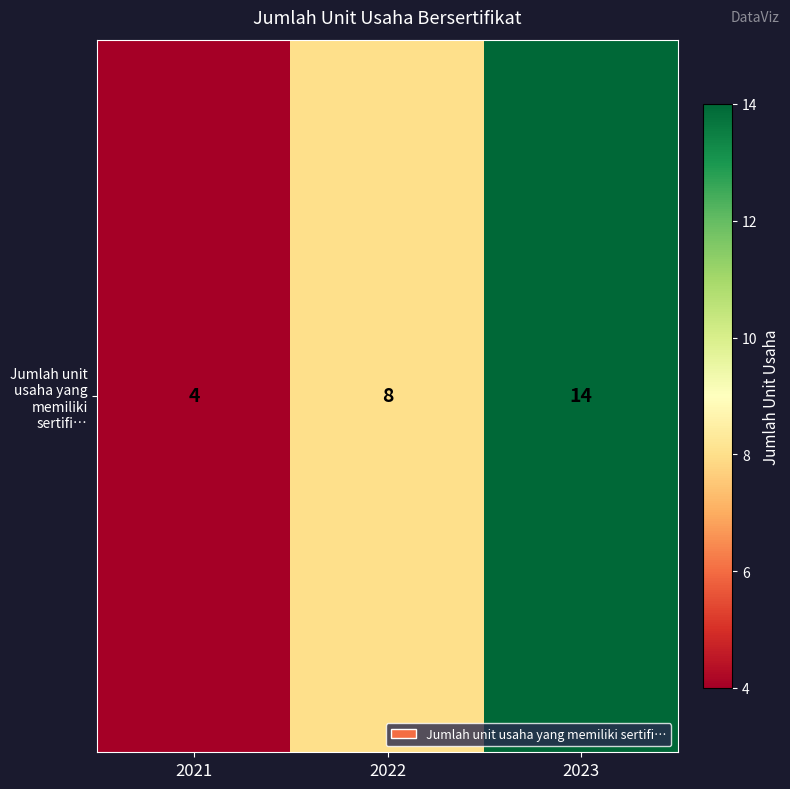

What is the difference between the maximum and second lowest values?

6